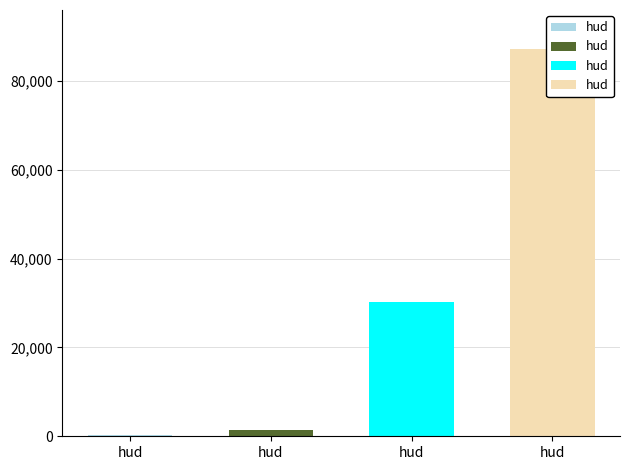

Reading left to right, list all the values displayed in this chart.

191	1502	30123	87218